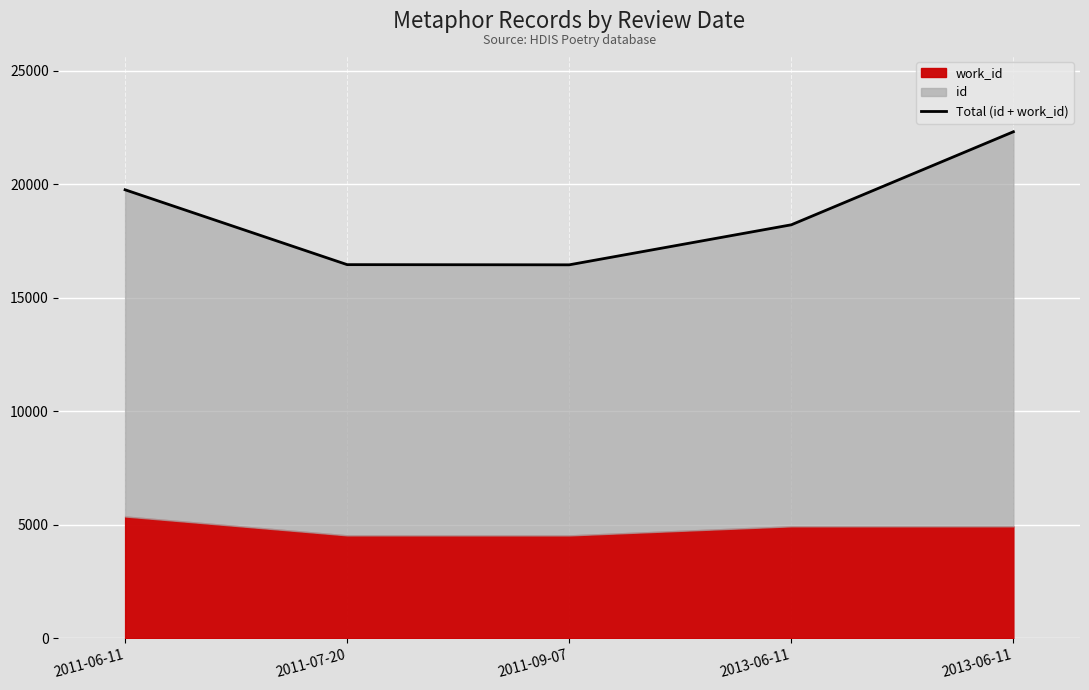

Reading left to right, transcribe all the data shown in this chart.

2011-06-11=19763	2011-07-20=16464	2011-09-07=16456	2013-06-11=18220	2013-06-11=22320